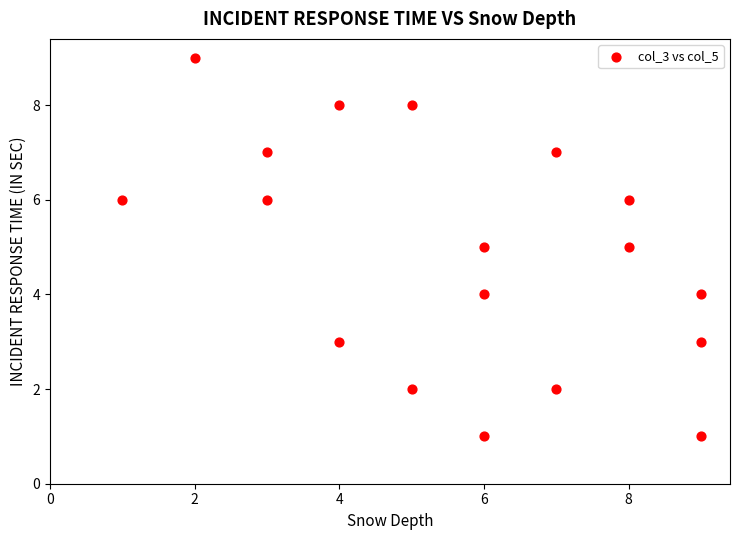

What is the range of X values (max minus min)?

8